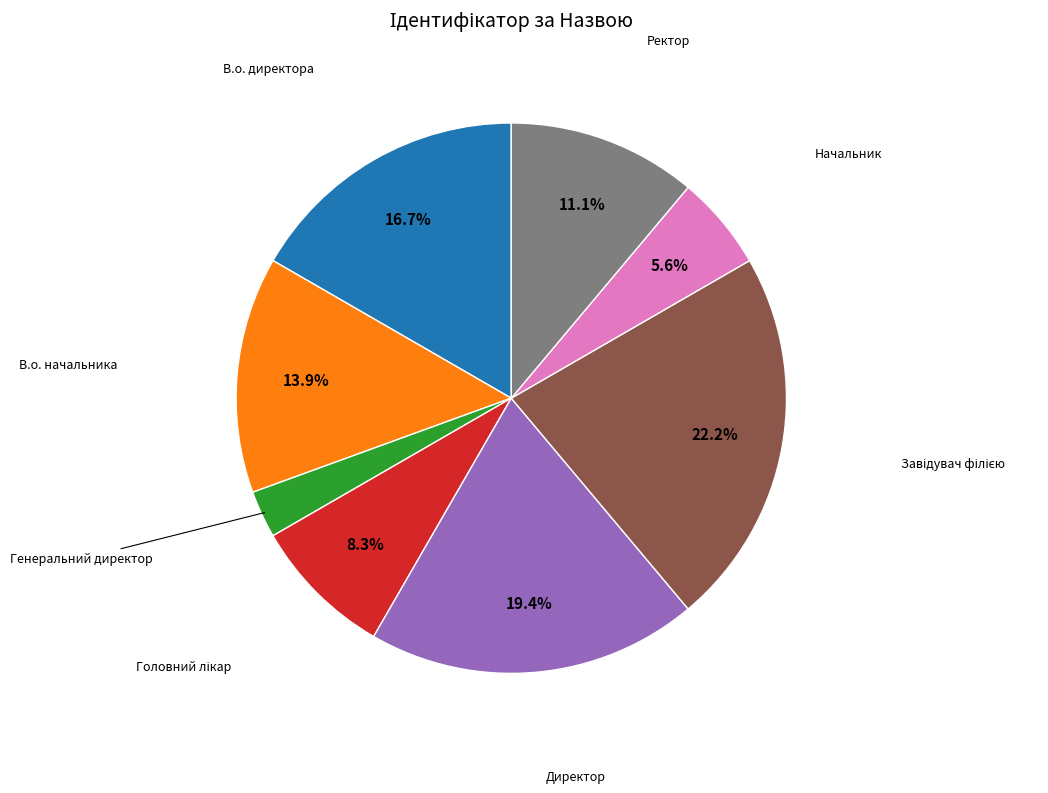

Is there any slice that represents more than half of the pie?

No